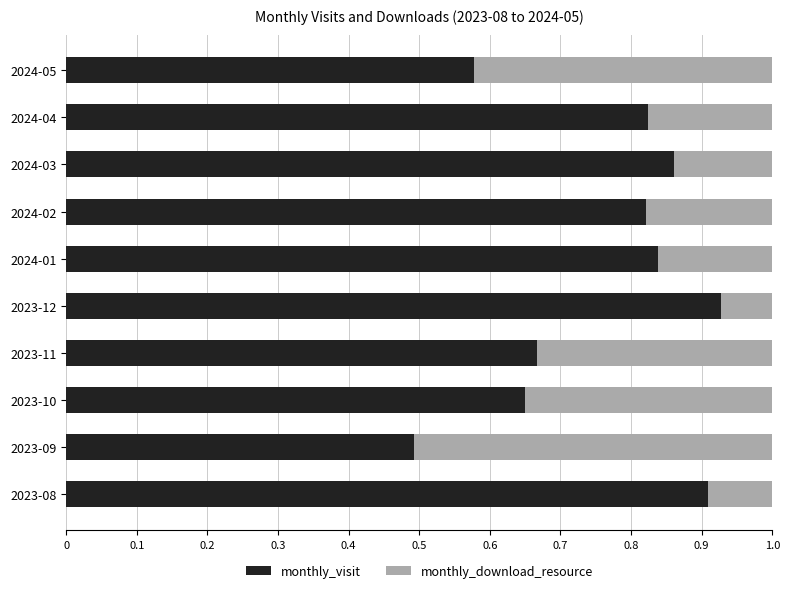

What is the total value across all series at 2023-09?

1.0